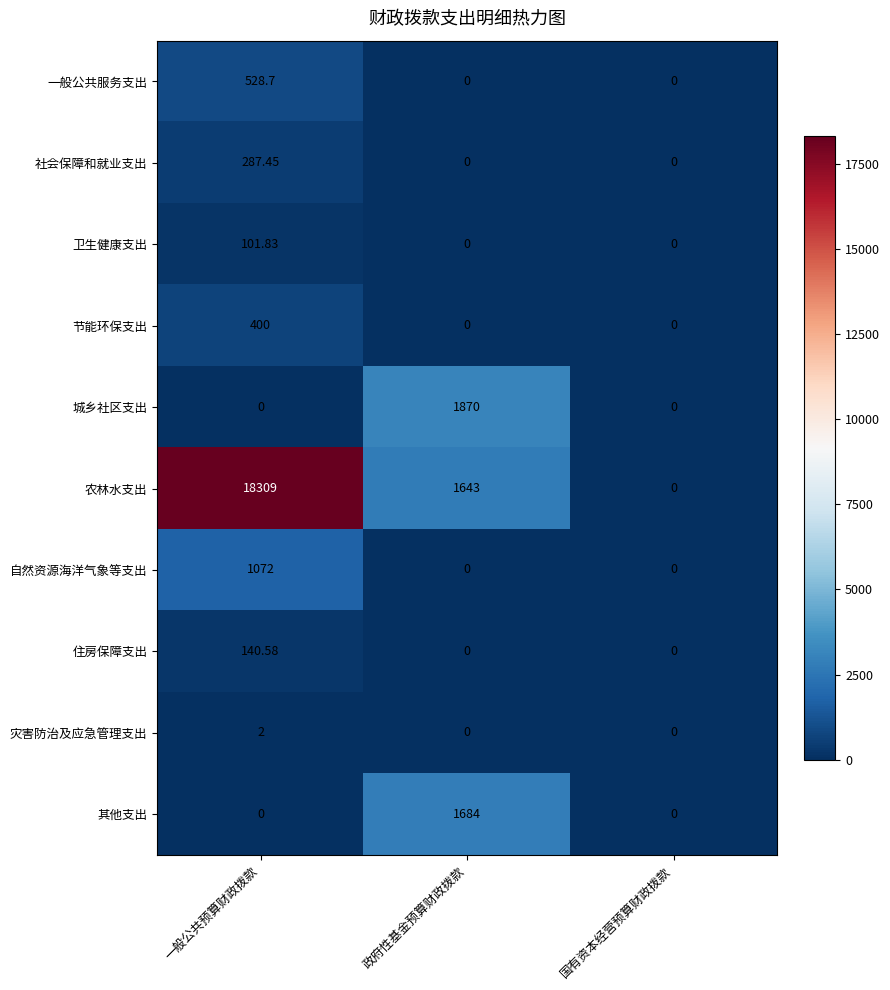

What is the total value across all series at 一般公共预算财政拨款?

20841.6